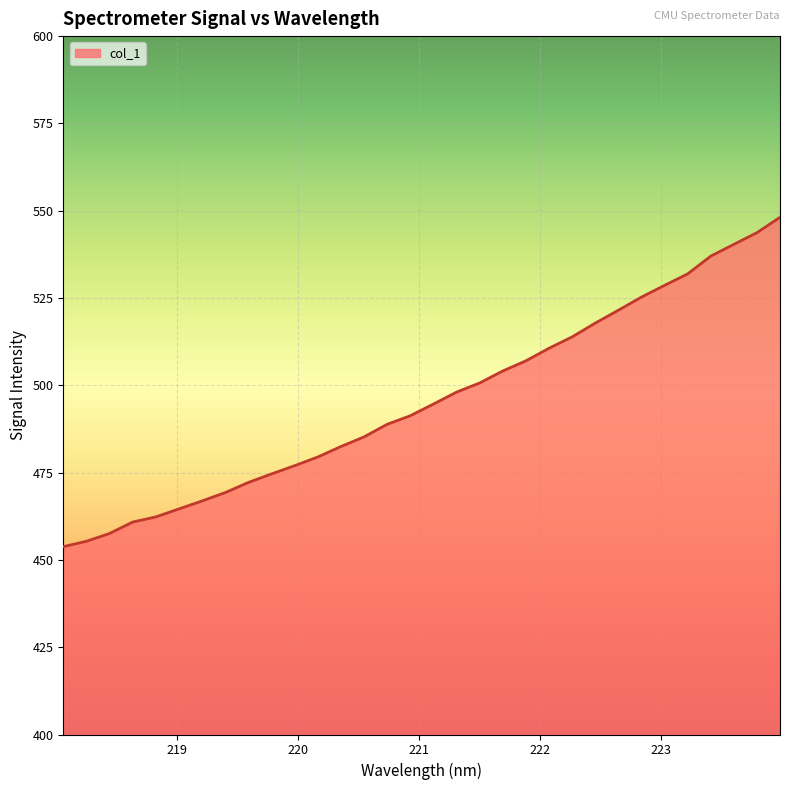

What is the minimum value shown in the chart?

453.8